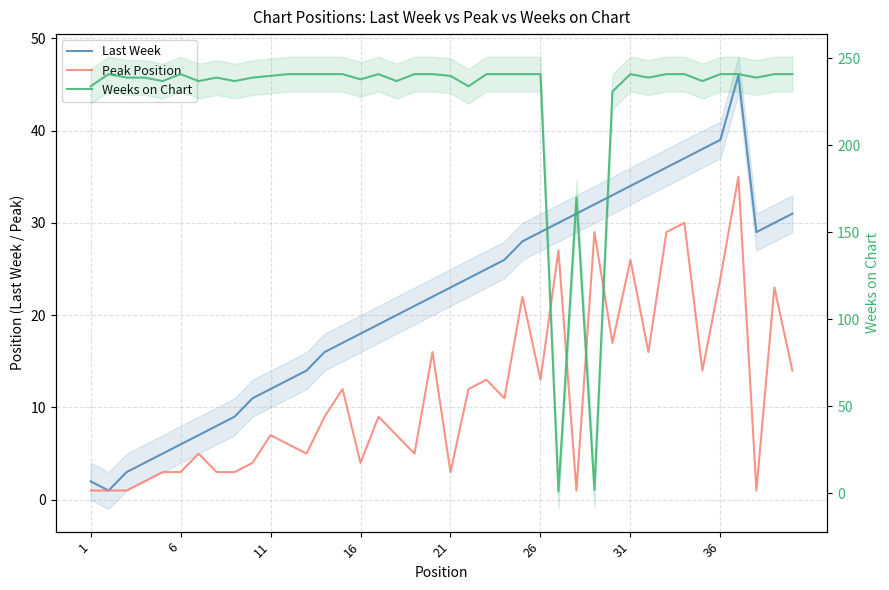

Reading right to left, what are all the values shown in this chart?

Last Week: 31	30	29	46	39	38	37	36	35	34	33	32	31	30	29	28	26	25	24	23	22	21	20	19	18	17	16	14	13	12	11	9	8	7	6	5	4	3	1	2
Peak Position: 14	23	1	35	24	14	30	29	16	26	17	29	1	27	13	22	11	13	12	3	16	5	7	9	4	12	9	5	6	7	4	3	3	5	3	3	2	1	1	1
Weeks on Chart: 241	241	239	241	241	237	241	241	239	241	231	2	170	1	241	241	241	241	234	240	241	241	237	241	238	241	241	241	241	240	239	237	239	237	241	237	239	239	241	234